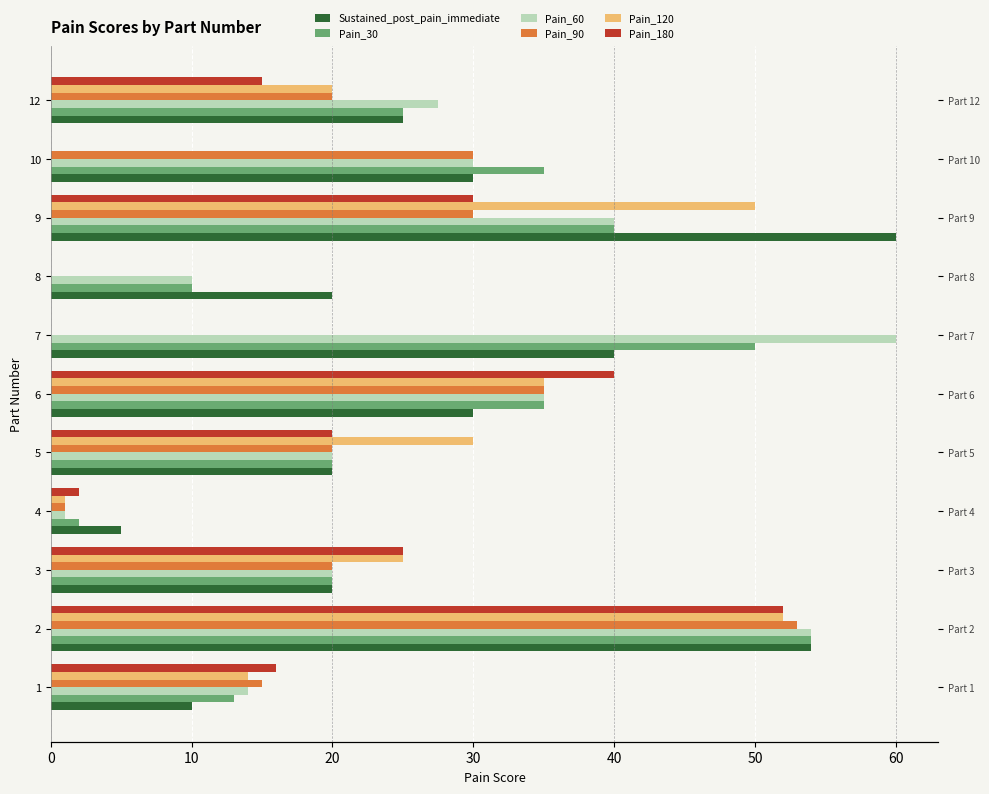

At how many categories does at least one series exceed 38?

4